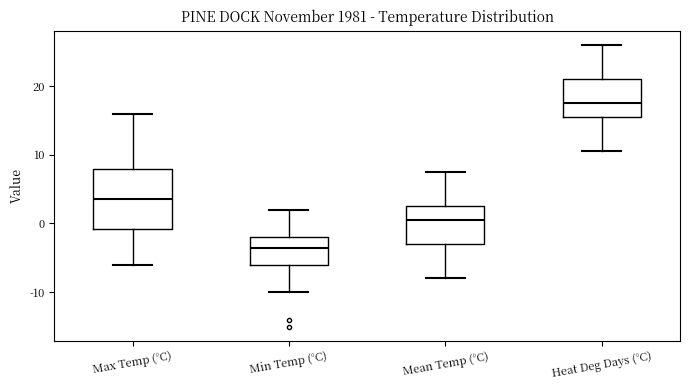

Which box's median line is the highest?

Heat Deg Days (°C)